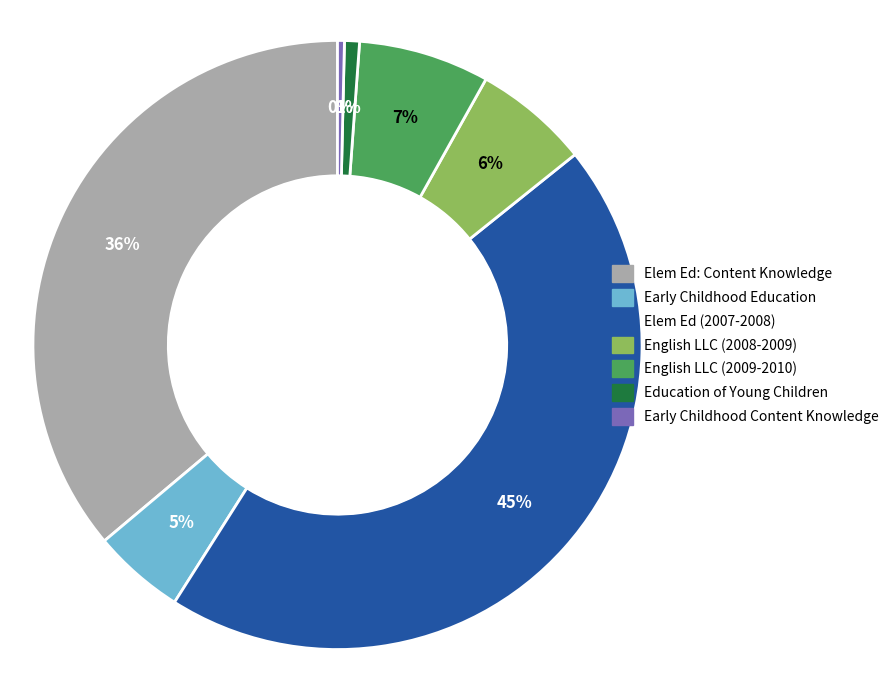

To the nearest percent, what is the average slice percentage?

14%